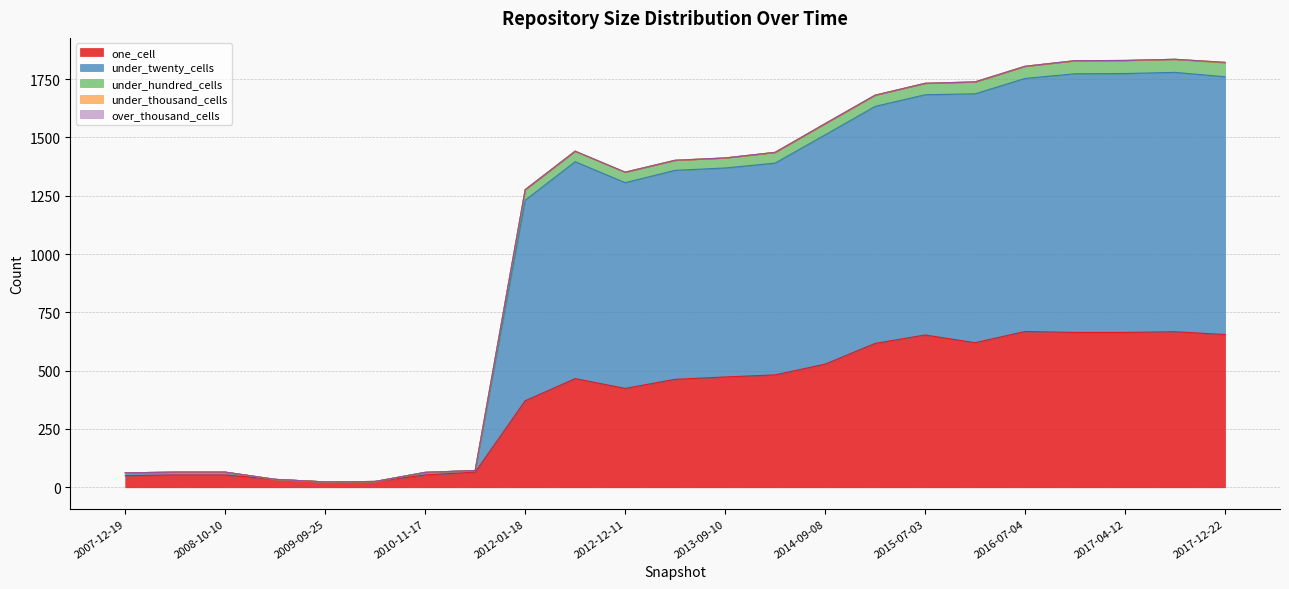

Which label corresponds to the smallest value in the chart?

2009-09-25